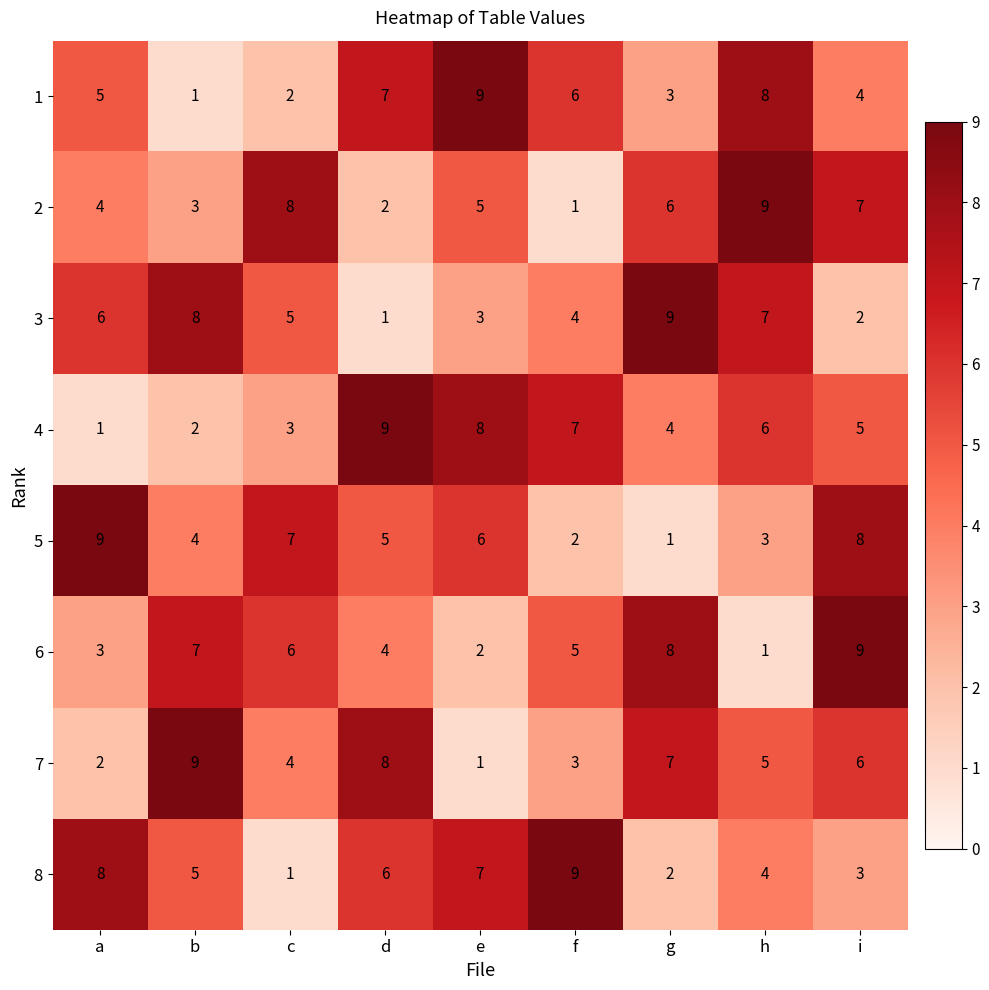

Count the number of data series in this chart.

8